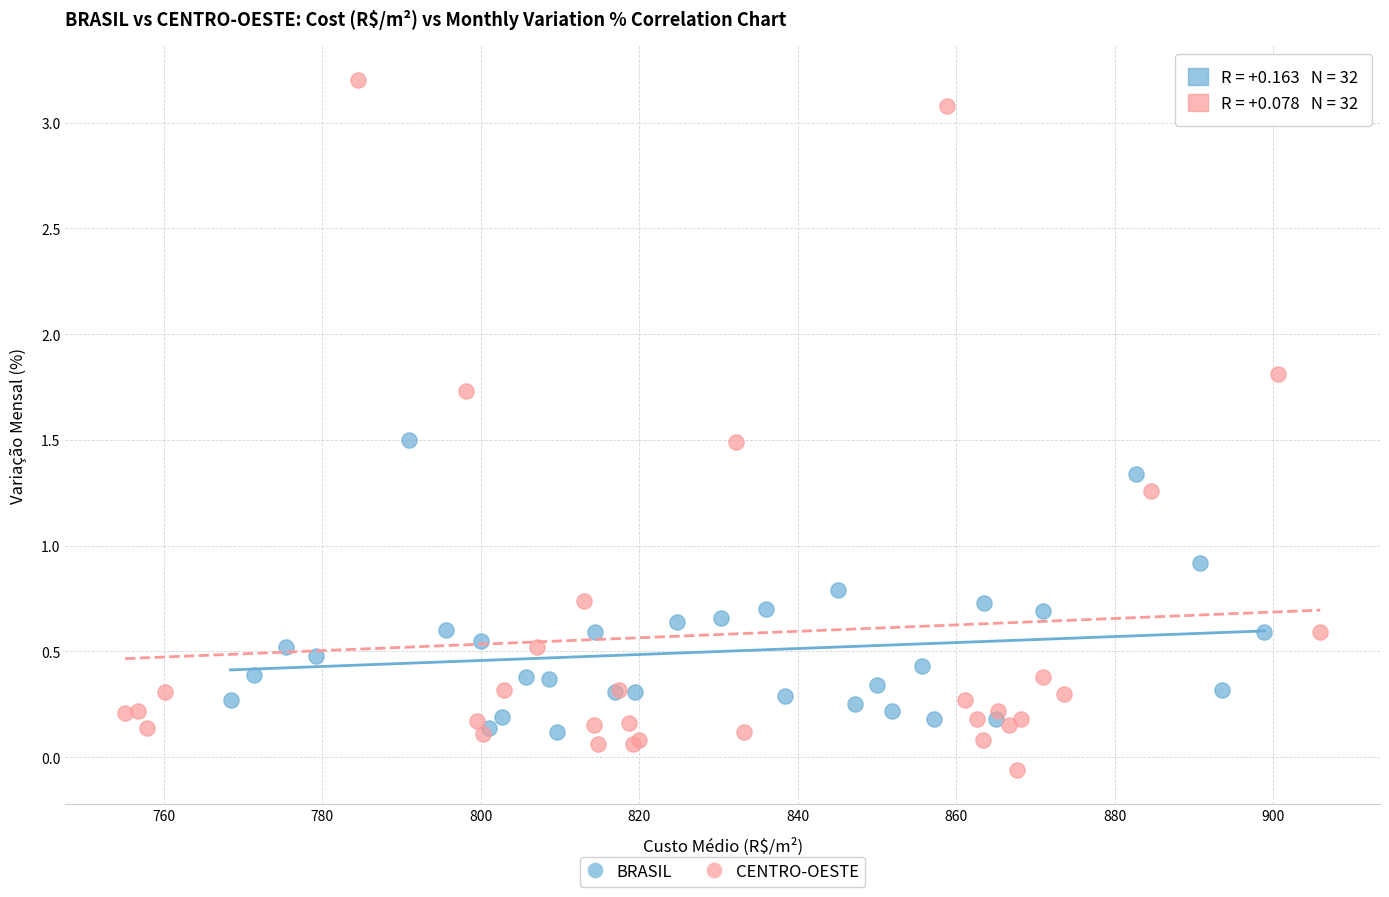

Which series has the widest spread of Y values?

CENTRO-OESTE